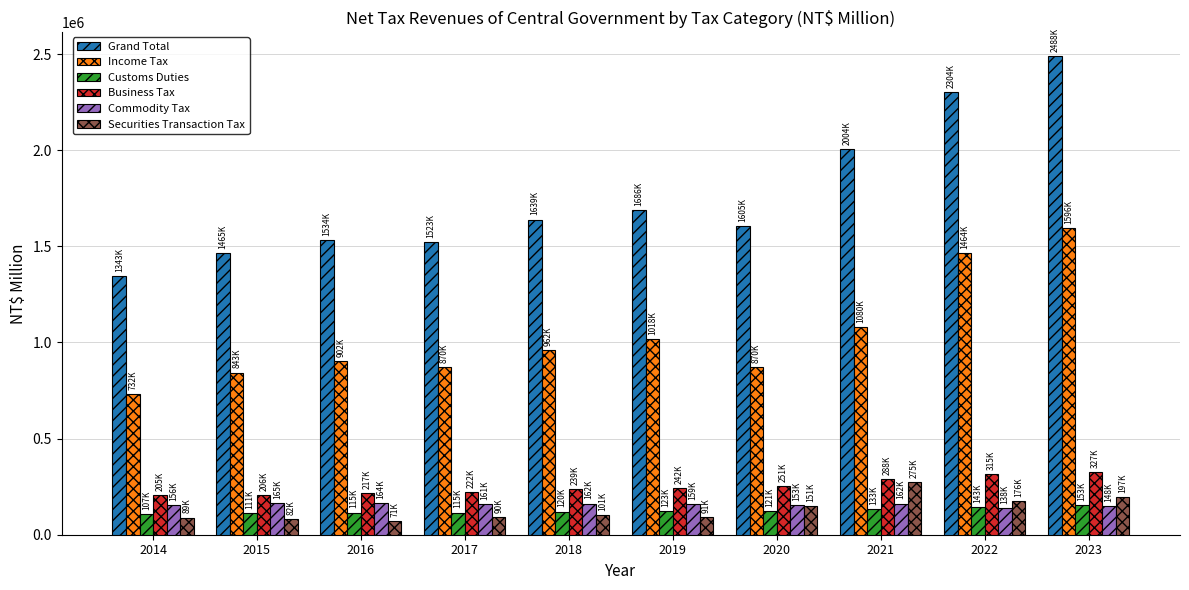

Which series has the widest spread of values?

Grand Total